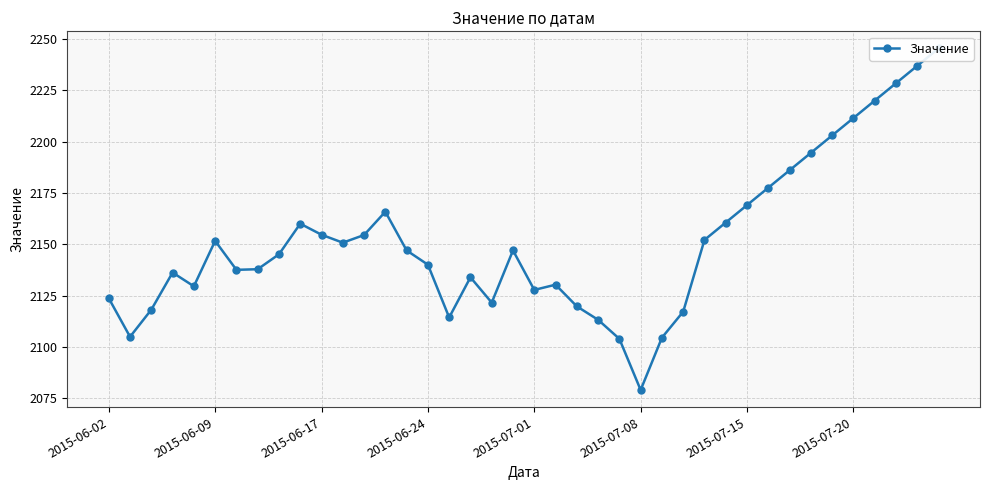

Does the chart have visible grid lines?

Yes